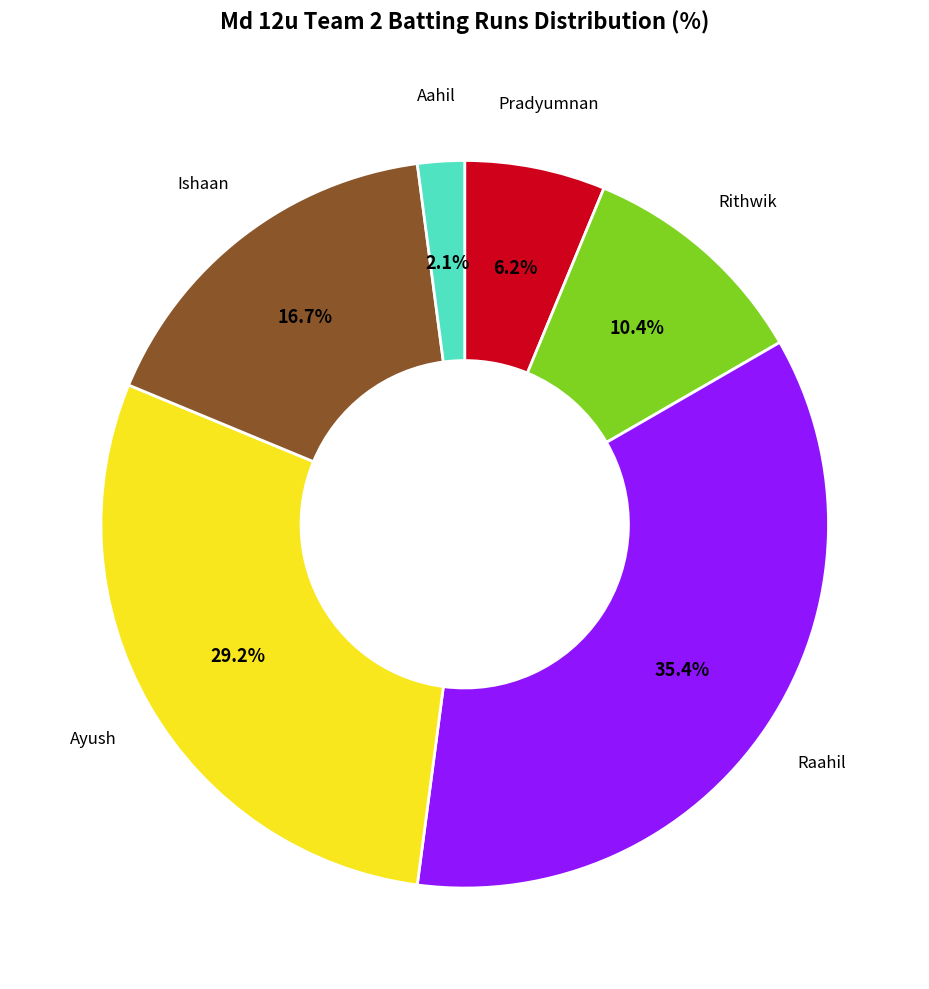

Is there any slice that represents more than half of the pie?

No